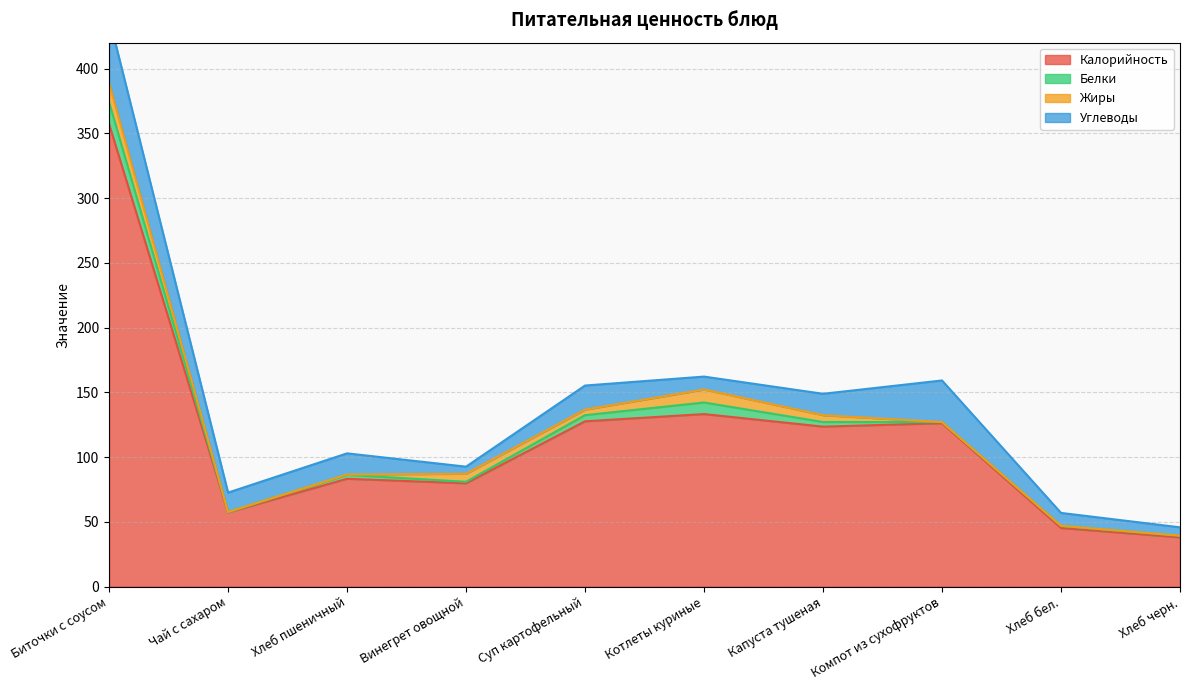

True or false: Калорийность and Белки intersect in this chart.

False